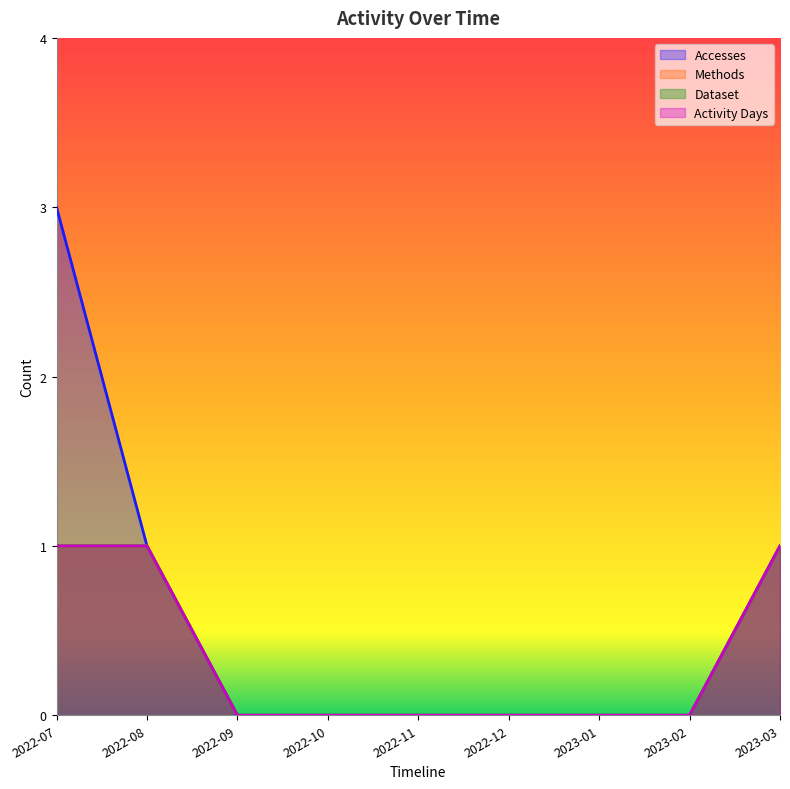

The value of Dataset at 2022-08 is 2. True or false?

False